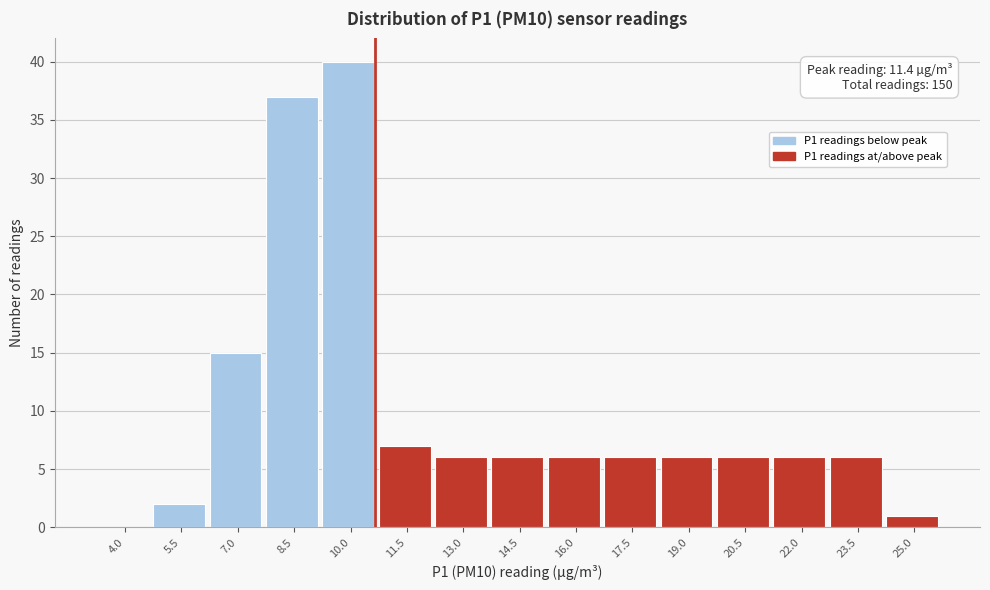

Reading left to right, transcribe all the data shown in this chart.

4.0=0	5.5=2	7.0=15	8.5=37	10.0=40	11.5=7	13.0=6	14.5=6	16.0=6	17.5=6	19.0=6	20.5=6	22.0=6	23.5=6	25.0=1